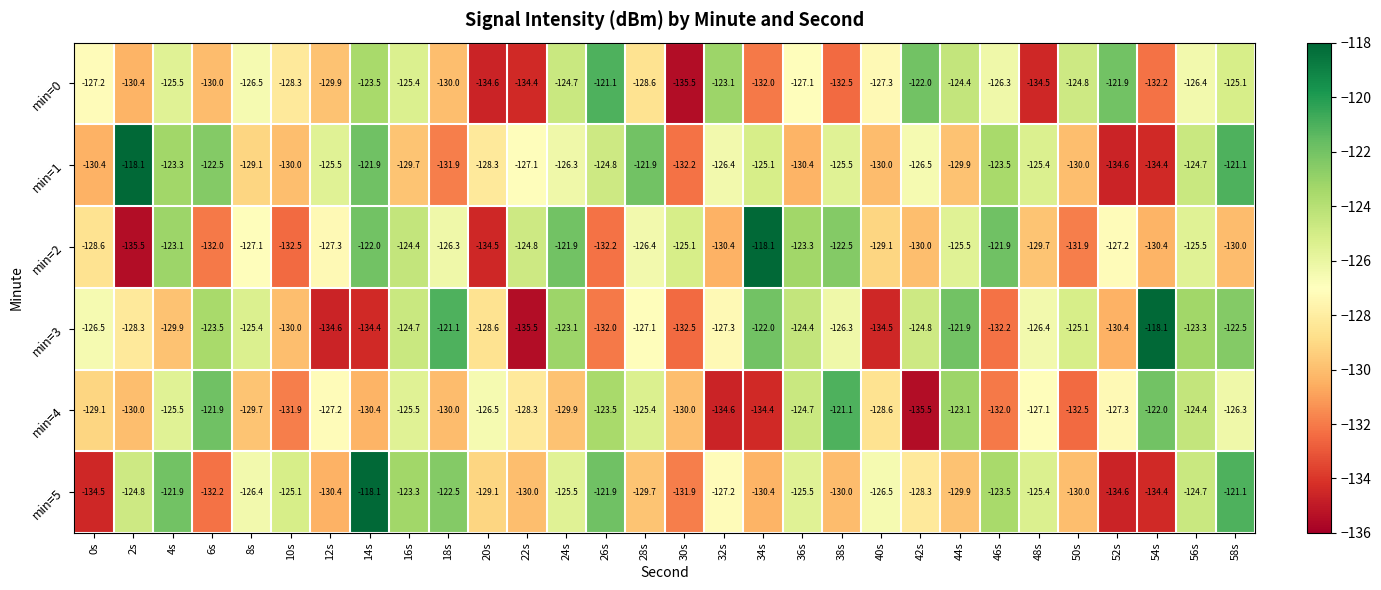

What is the difference between the maximum and minimum values in the min=4 series?

14.4